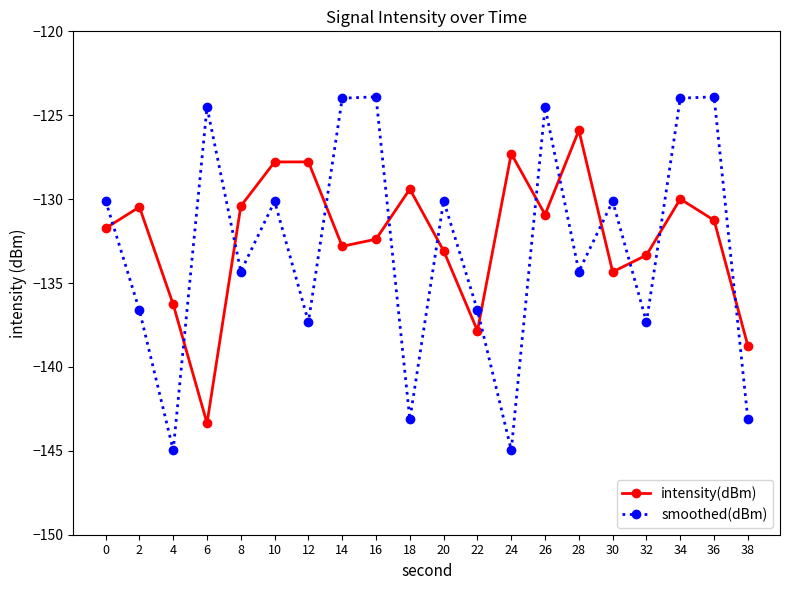

Count the number of data series in this chart.

2